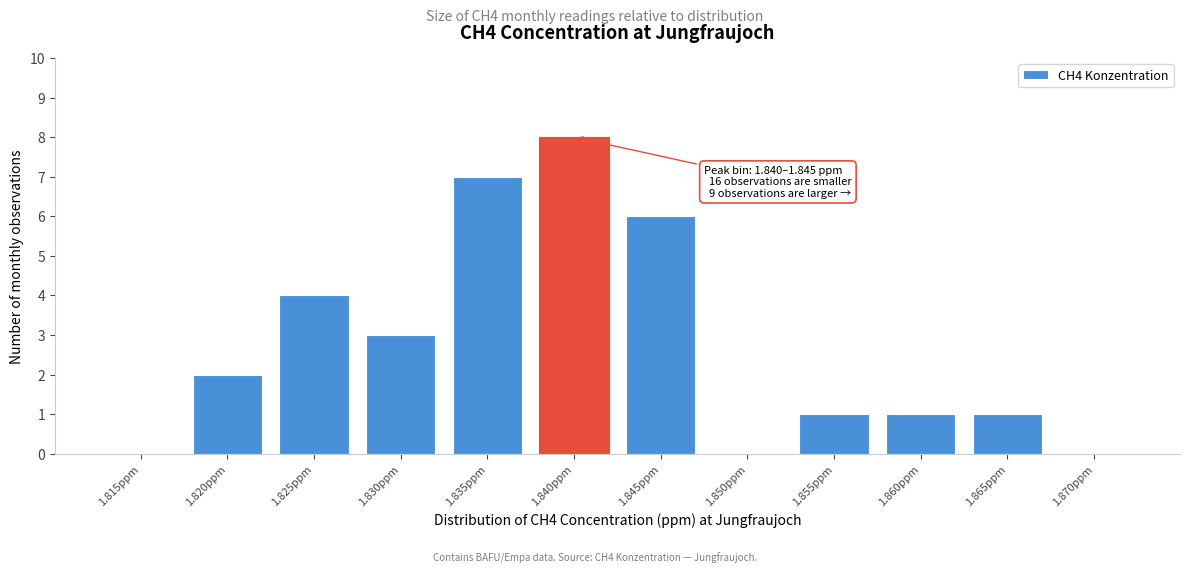

Reading left to right, transcribe all the data shown in this chart.

1.815ppm=0	1.820ppm=2	1.825ppm=4	1.830ppm=3	1.835ppm=7	1.840ppm=8	1.845ppm=6	1.850ppm=0	1.855ppm=1	1.860ppm=1	1.865ppm=1	1.870ppm=0